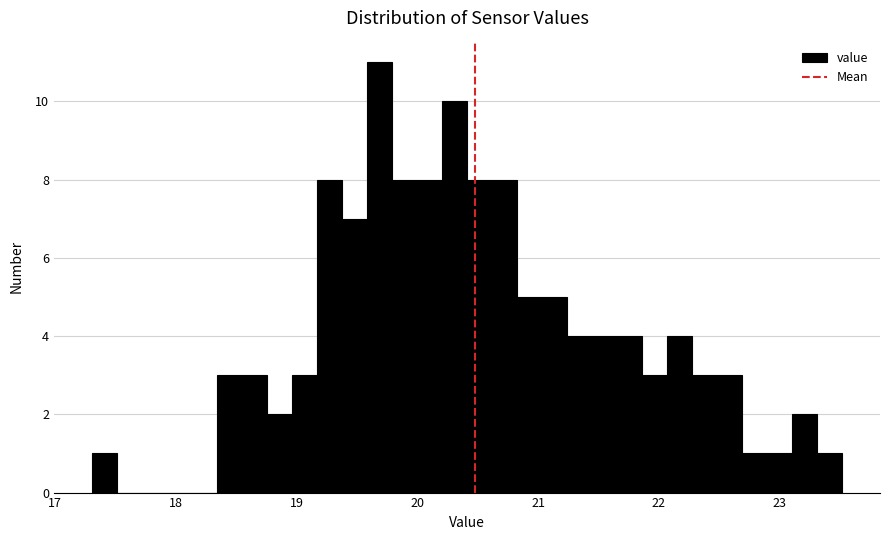

Around what value on the x-axis is the tallest bar? Give the approximate position of its centre, as read against the axis.

19.7